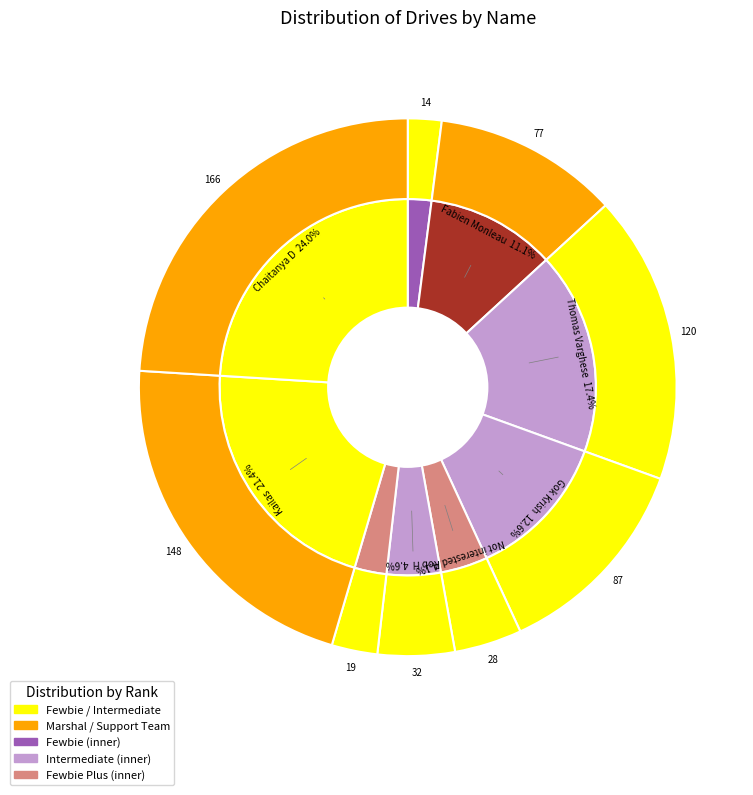

To the nearest percent, what portion does Chaitanya D represent?

24%